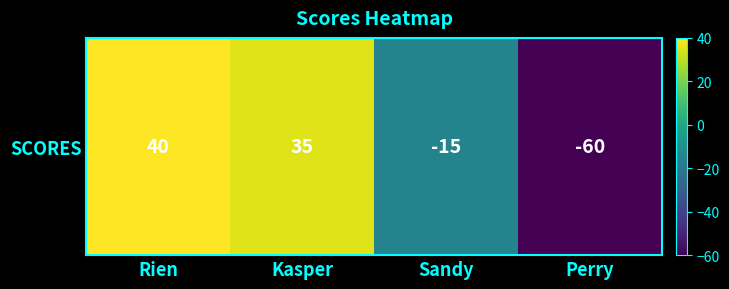

How many series are shown in this chart?

1